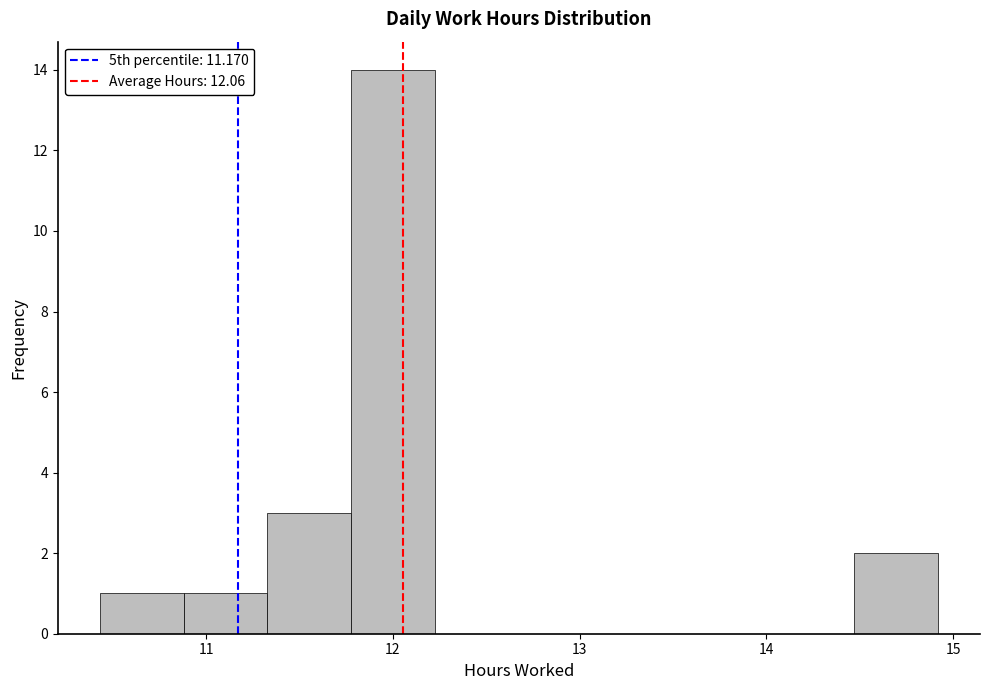

Over which range of the x-axis is the bar tallest?

11.8 to 12.2